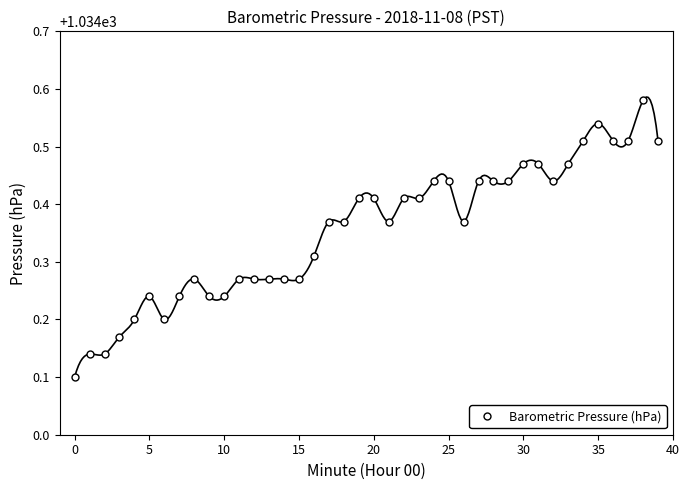

True or false: Barometric Pressure (hPa) has more than 2 points higher than both neighbors.

True